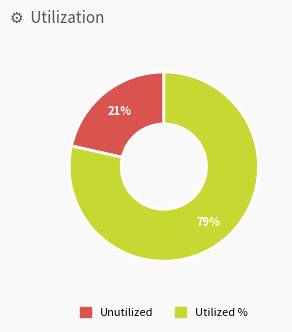

To the nearest percent, what is the average slice percentage?

50%